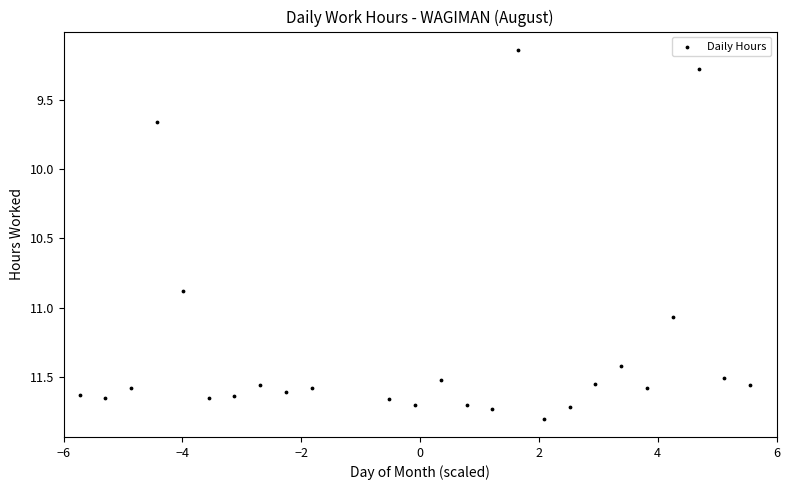

What is the range of X values (max minus min)?

11.3